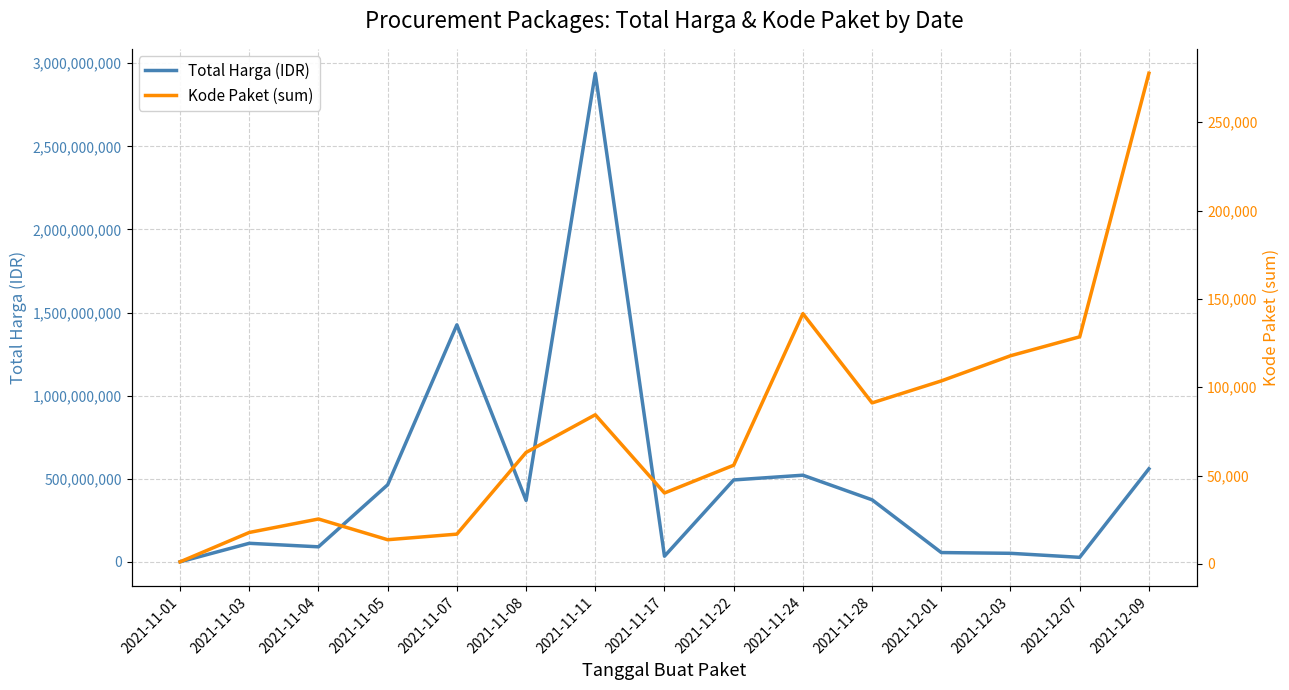

What is the maximum value shown in the chart?

2939453240